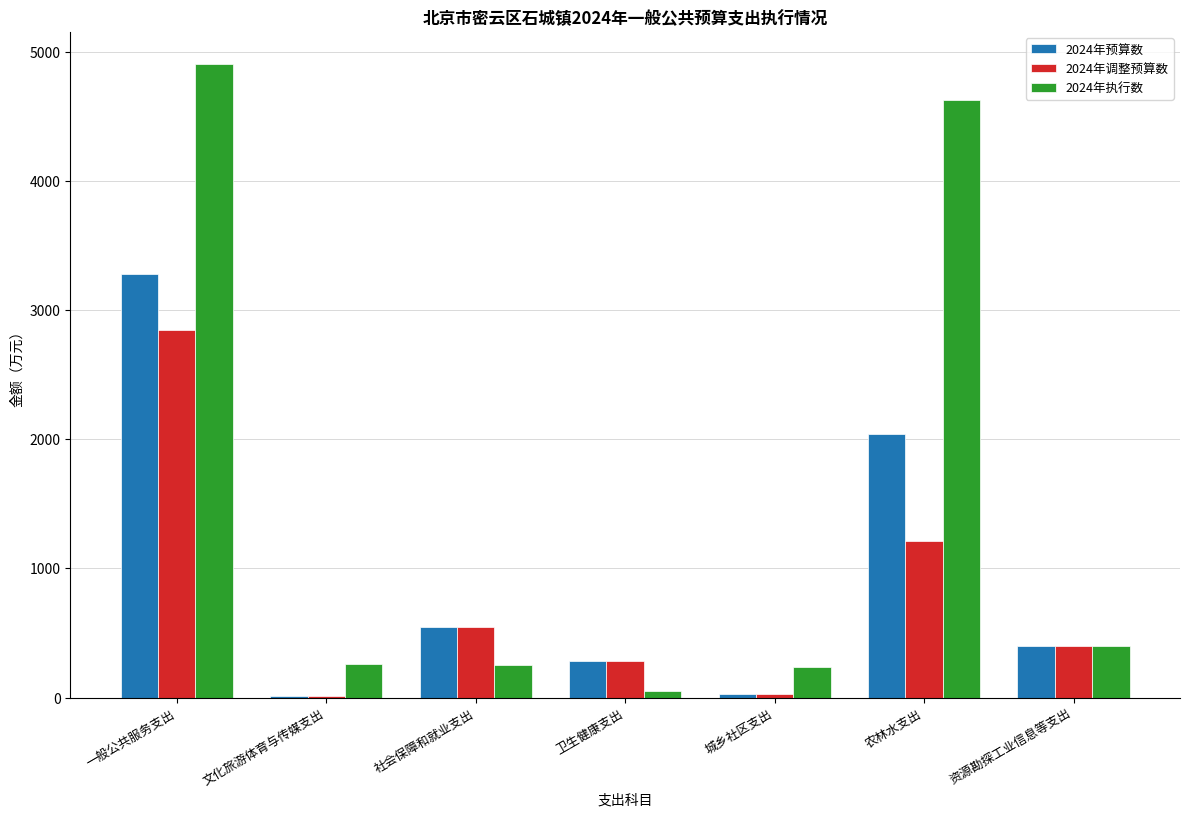

What are all the series names shown in the legend?

2024年预算数, 2024年调整预算数, 2024年执行数